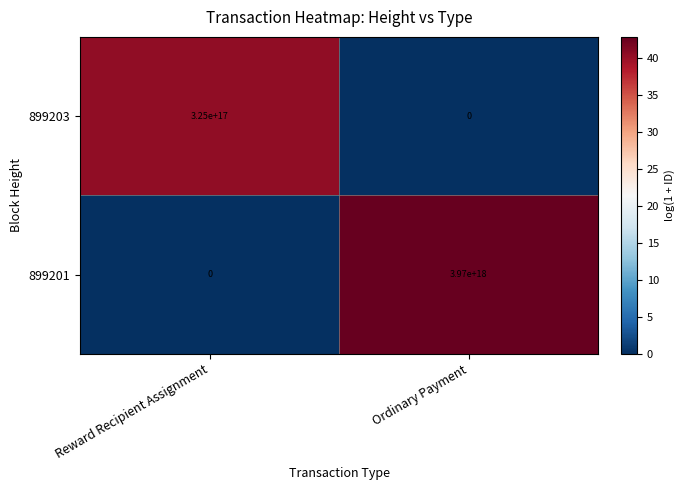

The value of 899201 at Reward Recipient Assignment is 0. True or false?

True